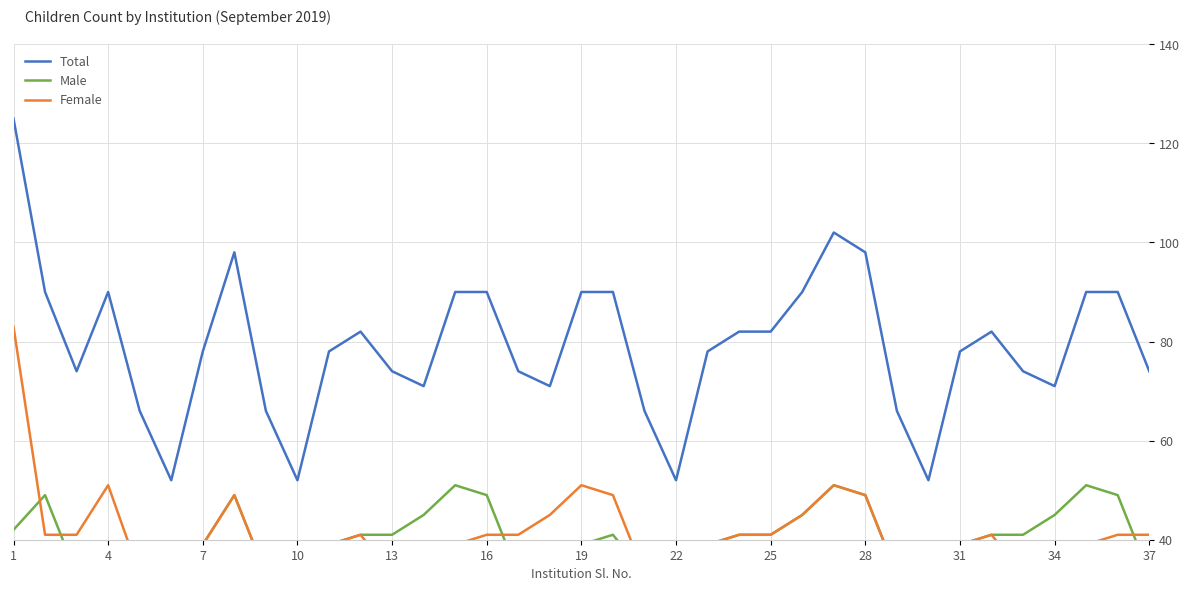

Rank the series by their maximum value, from highest to lowest.

Total, Female, Male